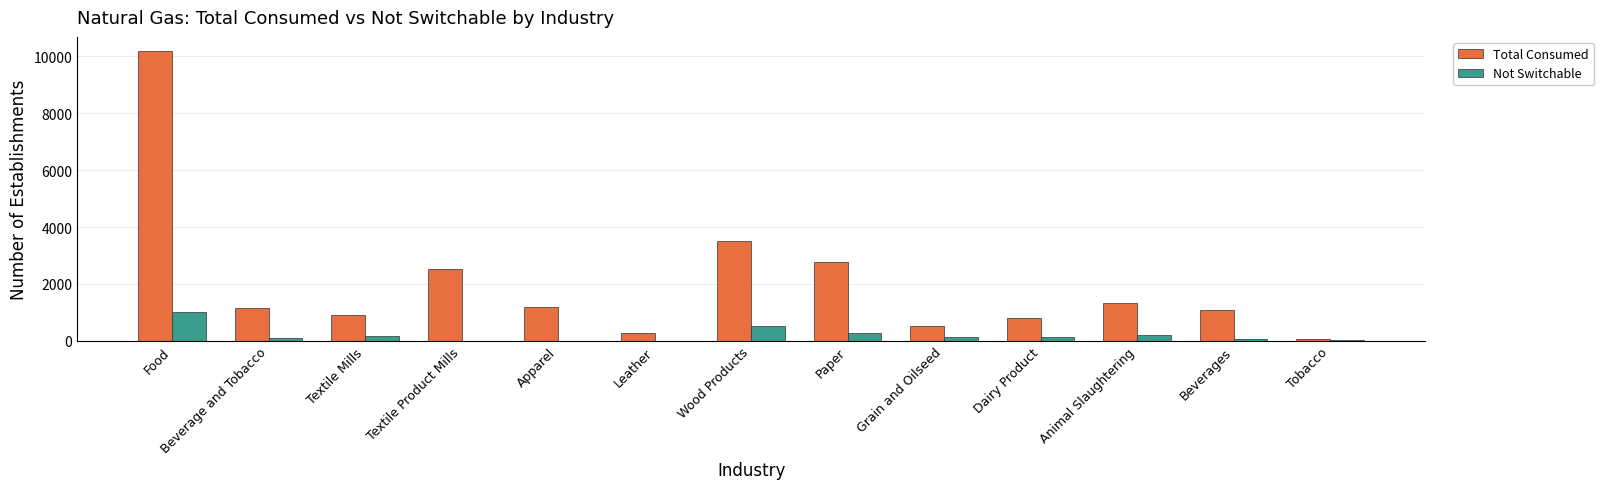

Count the number of categories in the chart.

13